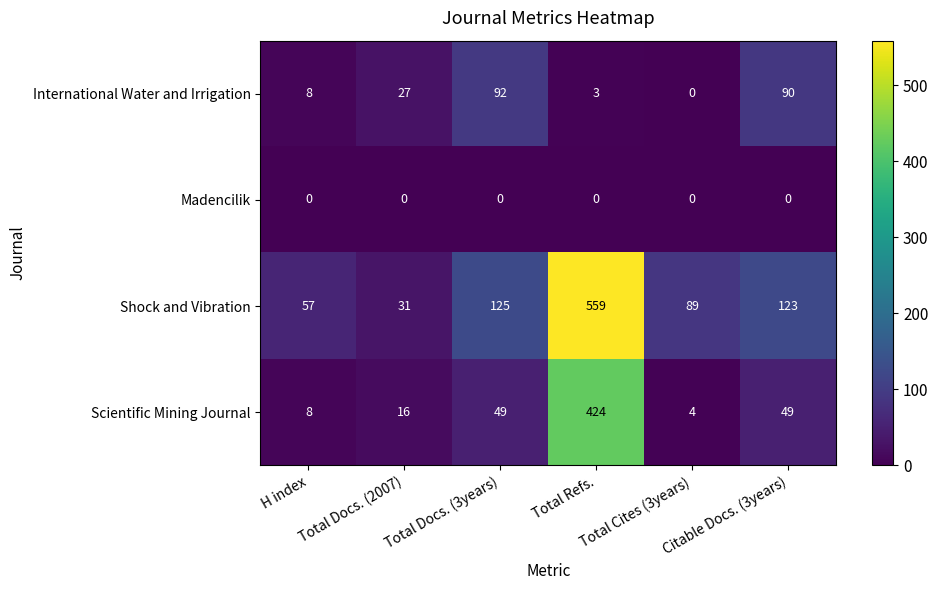

Which series changed the most between Total Cites (3years) and Citable Docs. (3years)?

International Water and Irrigation